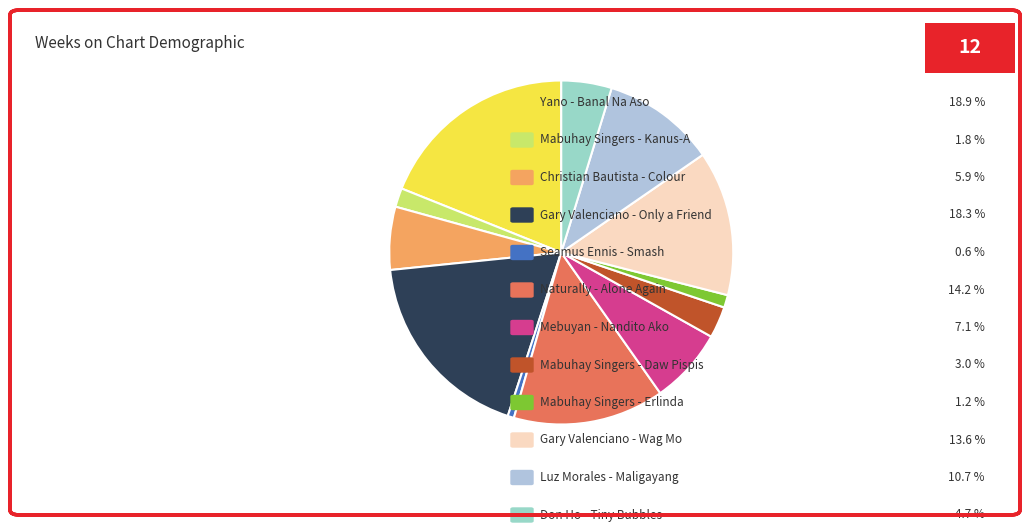

Which category has the biggest portion of the pie?

Yano - Banal Na Aso